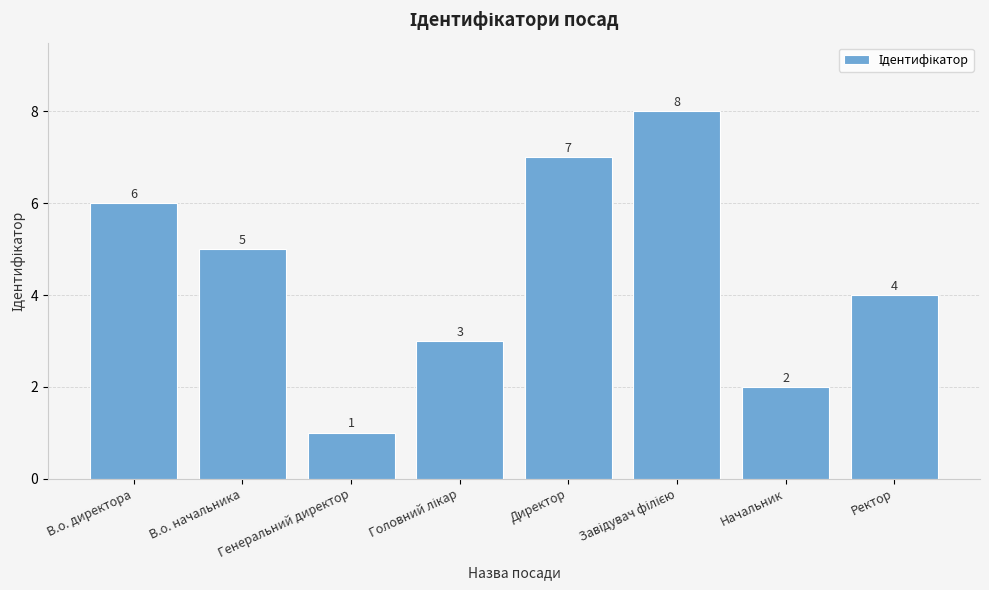

What is the maximum value shown in the chart?

8